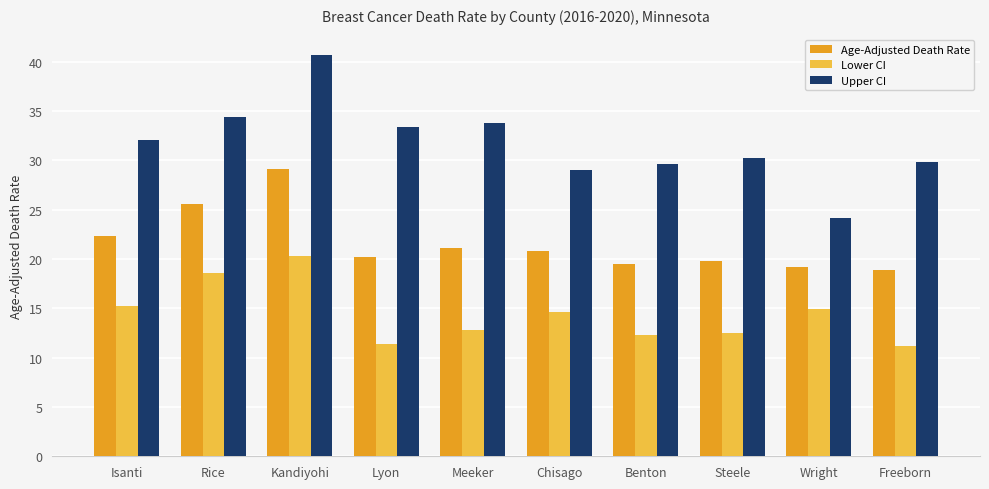

Reading left to right, transcribe all the data shown in this chart.

Age-Adjusted Death Rate: Isanti=22.3	Rice=25.6	Kandiyohi=29.1	Lyon=20.2	Meeker=21.1	Chisago=20.8	Benton=19.5	Steele=19.8	Wright=19.2	Freeborn=18.9
Lower CI: Isanti=15.2	Rice=18.6	Kandiyohi=20.3	Lyon=11.4	Meeker=12.8	Chisago=14.6	Benton=12.3	Steele=12.5	Wright=14.9	Freeborn=11.2
Upper CI: Isanti=32.1	Rice=34.4	Kandiyohi=40.7	Lyon=33.4	Meeker=33.8	Chisago=29.0	Benton=29.6	Steele=30.2	Wright=24.2	Freeborn=29.8